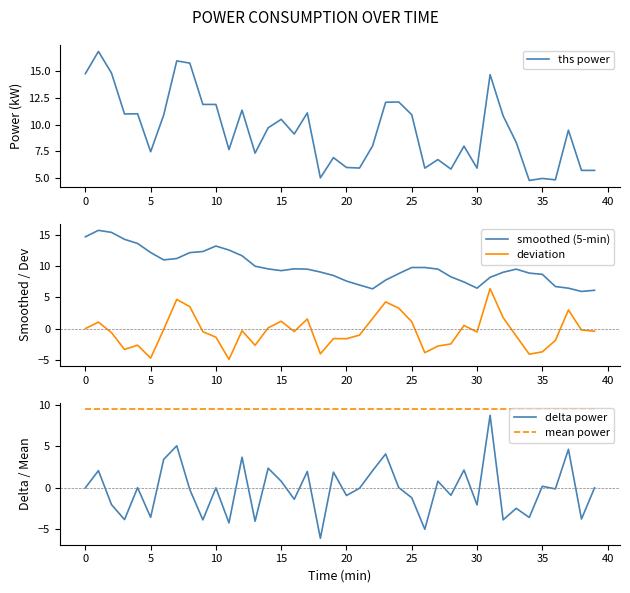

What is the difference between the smoothed (5-min) values at 18 and 27?

0.5